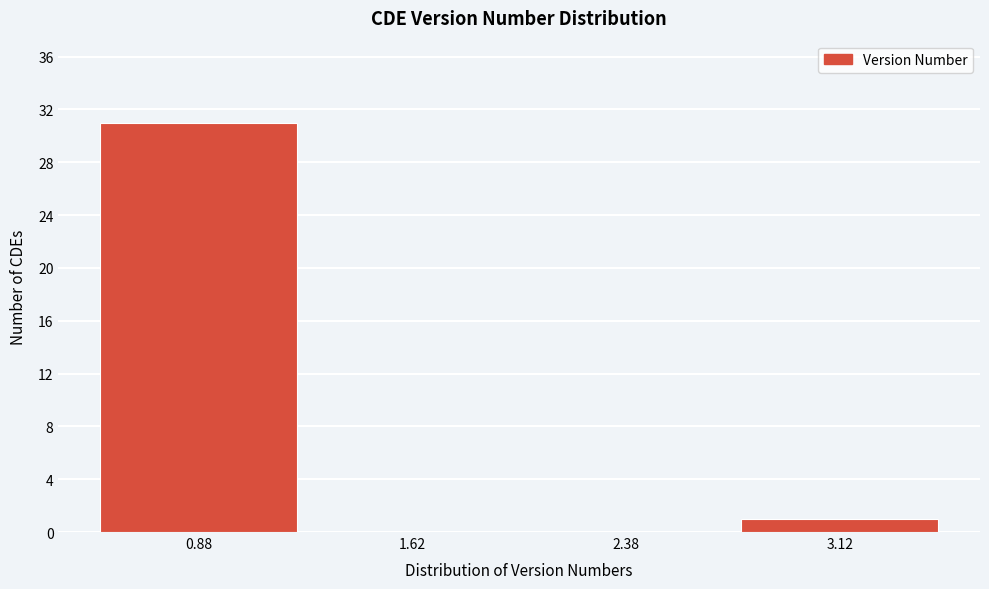

Reading left to right, transcribe this chart: for each bar, give the range it covers on the x-axis and its height. Neither the bar edges nor the heights are printed on the chart, so give them approximately, as read against the axes.

0.50 to 1.25: 31
1.25 to 2.00: 0
2.00 to 2.75: 0
2.75 to 3.50: 1